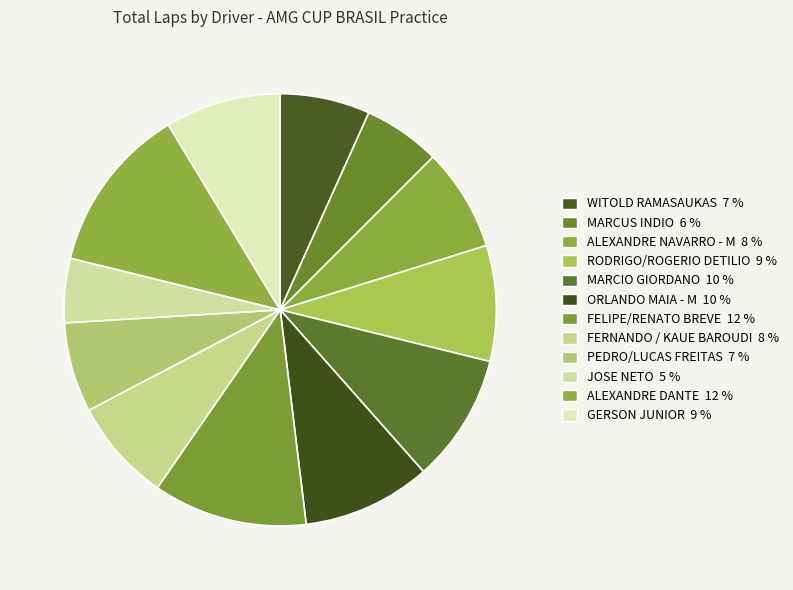

Which slice is the smallest?

JOSE NETO